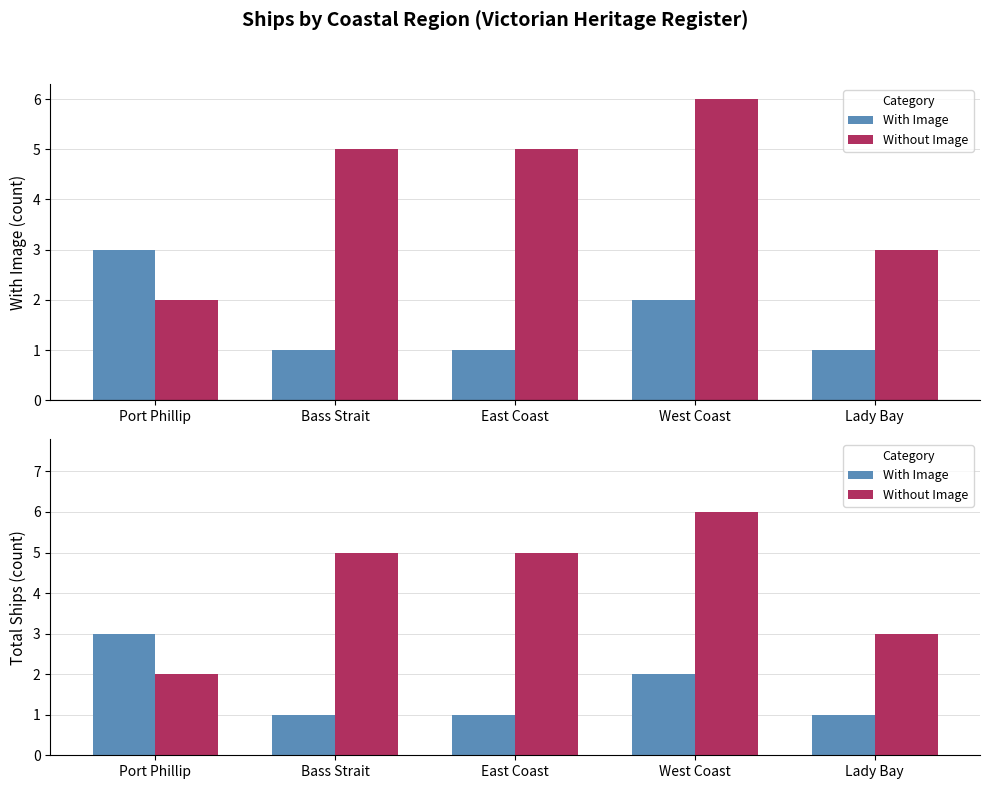

Where does the Without Image series first go above 5?

West Coast